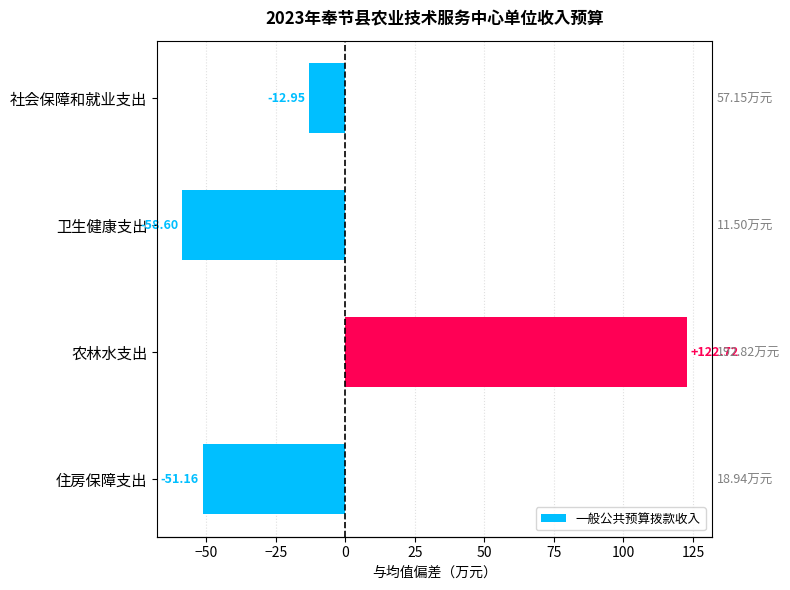

What is the smallest value displayed?

-58.6